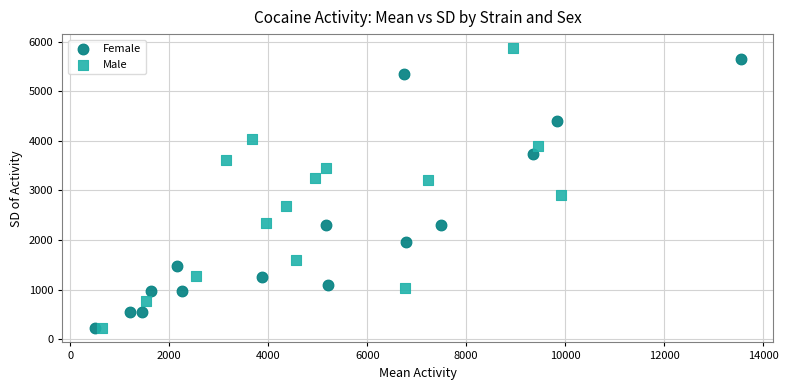

What are all the series names shown in the legend?

Female, Male